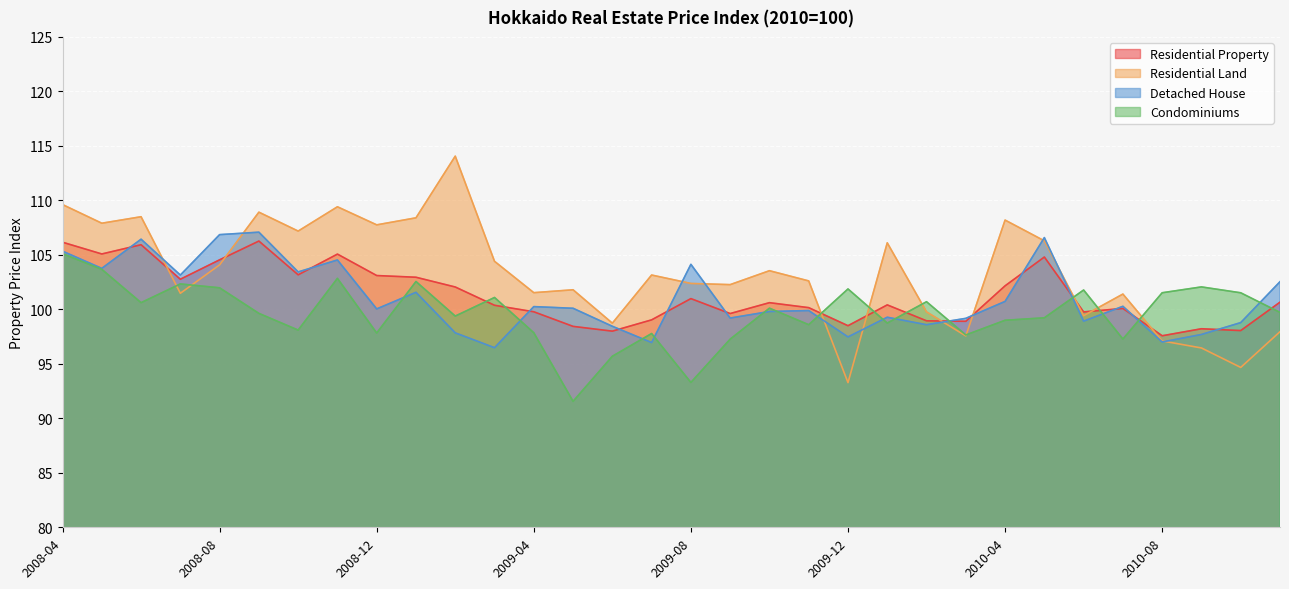

Which label corresponds to the largest value in the chart?

2009-02